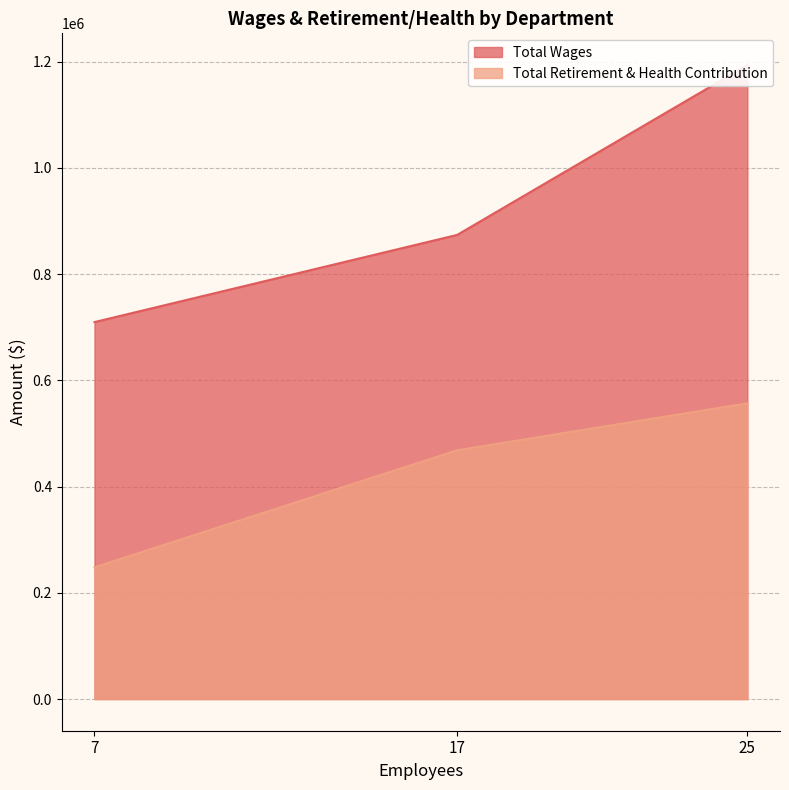

What are all the series names shown in the legend?

Total Wages, Total Retirement & Health Contribution